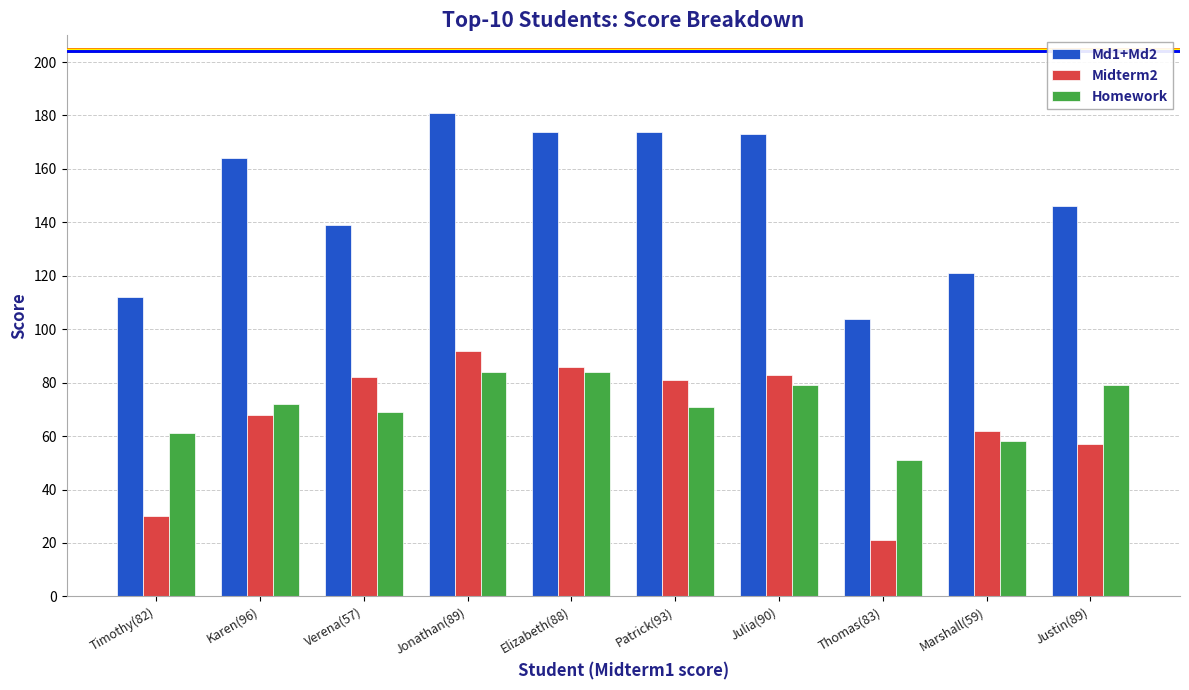

Rank the series by their maximum value, from lowest to highest.

Homework, Midterm2, Md1+Md2